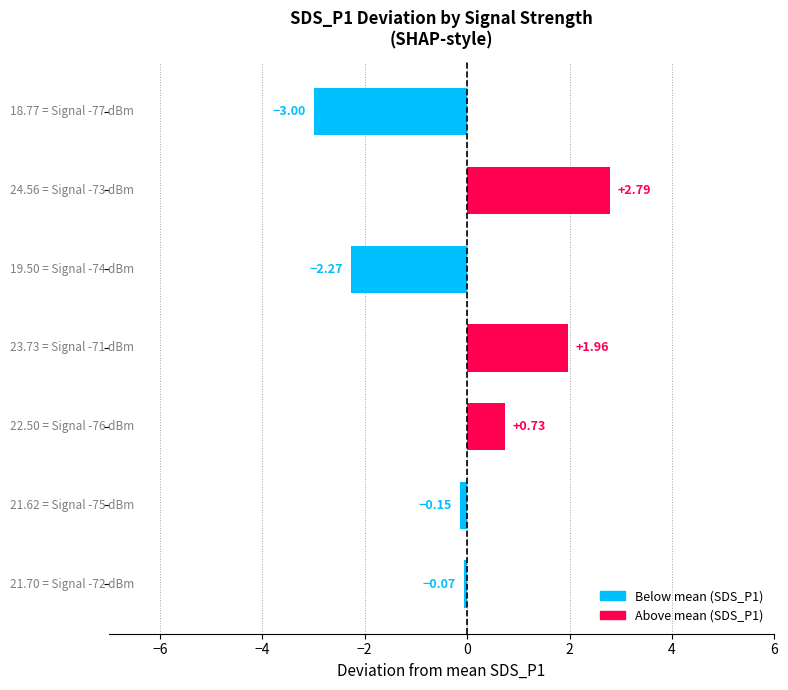

What is the difference between the maximum and minimum values?

5.8